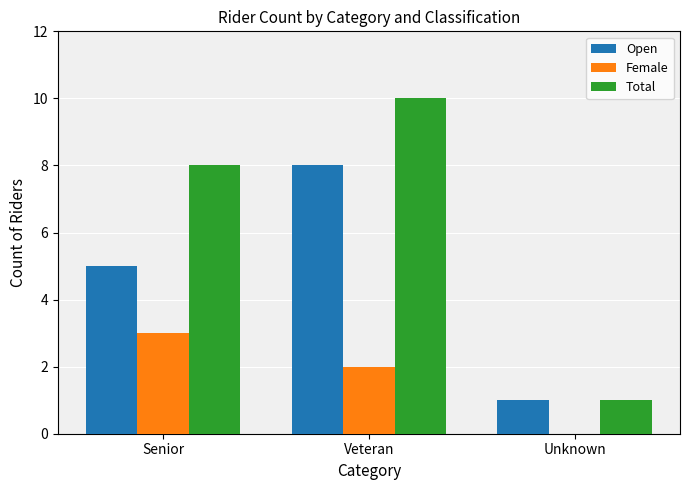

What is the total value across all series at Unknown?

2